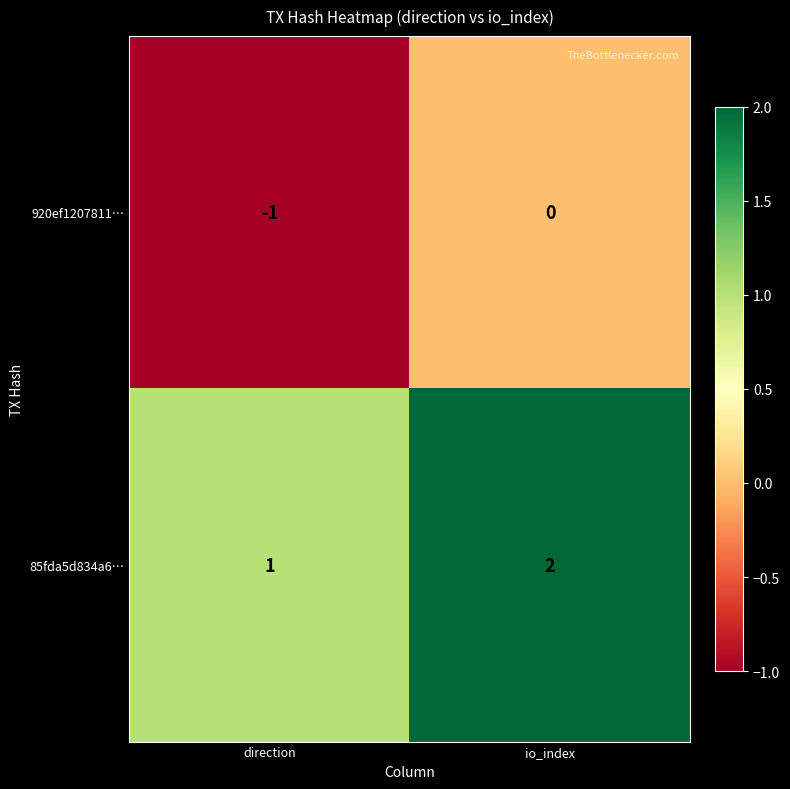

Is the value of 920ef1207811… at direction greater than the value of 85fda5d834a6… at io_index?

No